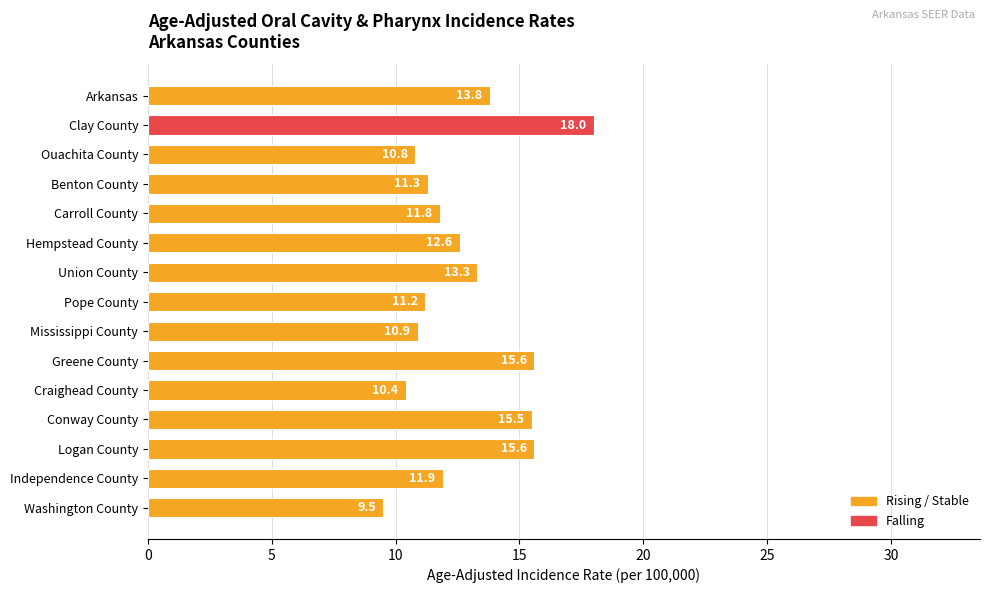

What is the difference between the second highest and second lowest values?

5.2